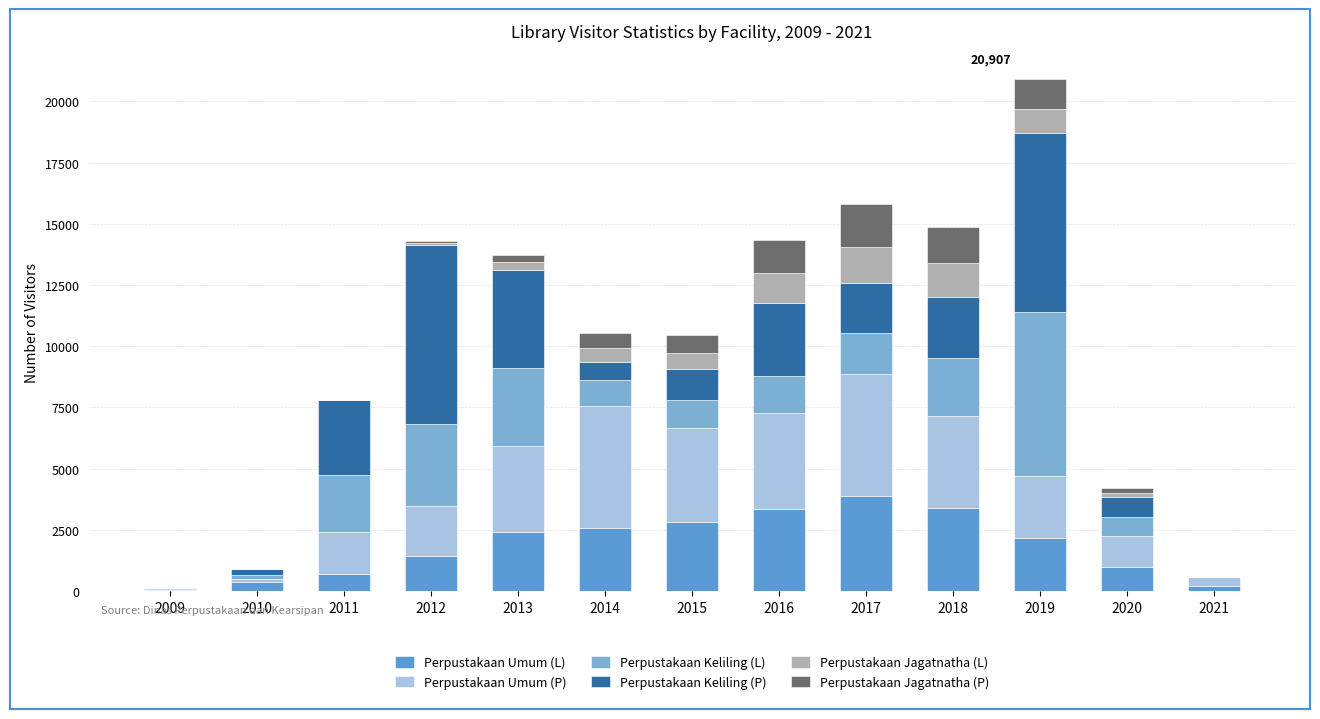

Are the bars horizontal?

No